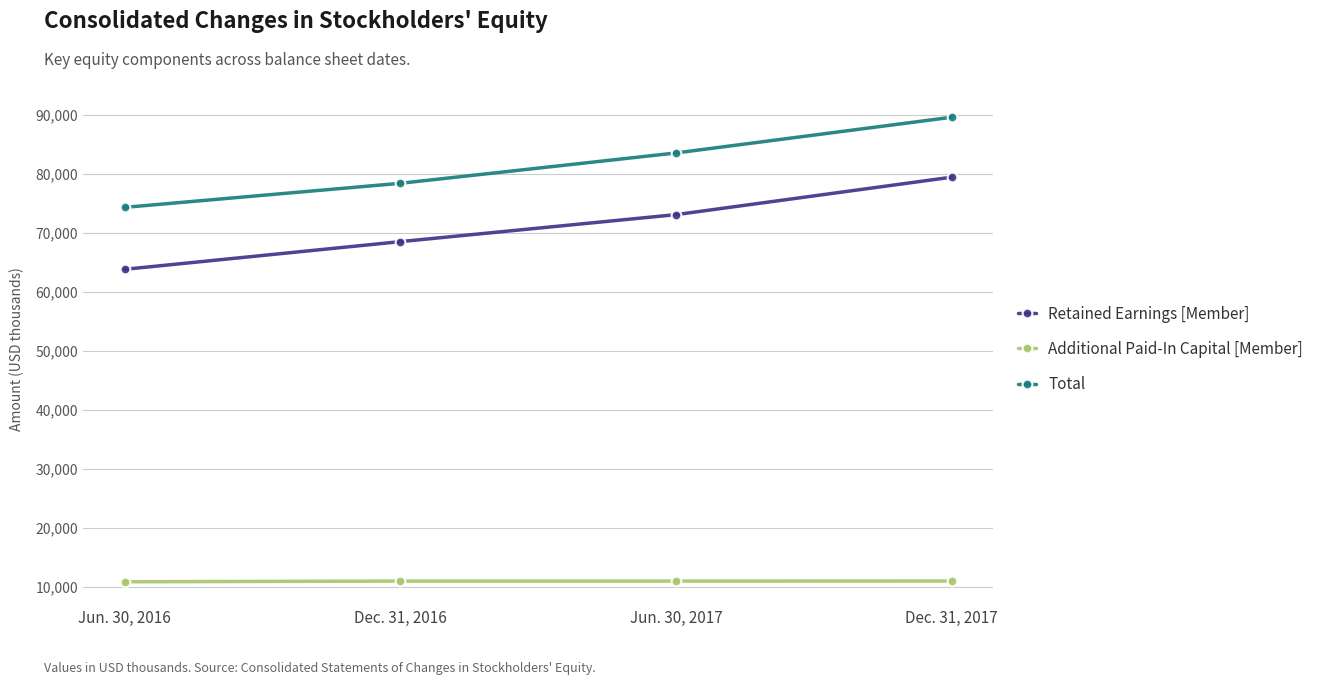

True or false: Additional Paid-In Capital [Member] and Retained Earnings [Member] intersect in this chart.

False